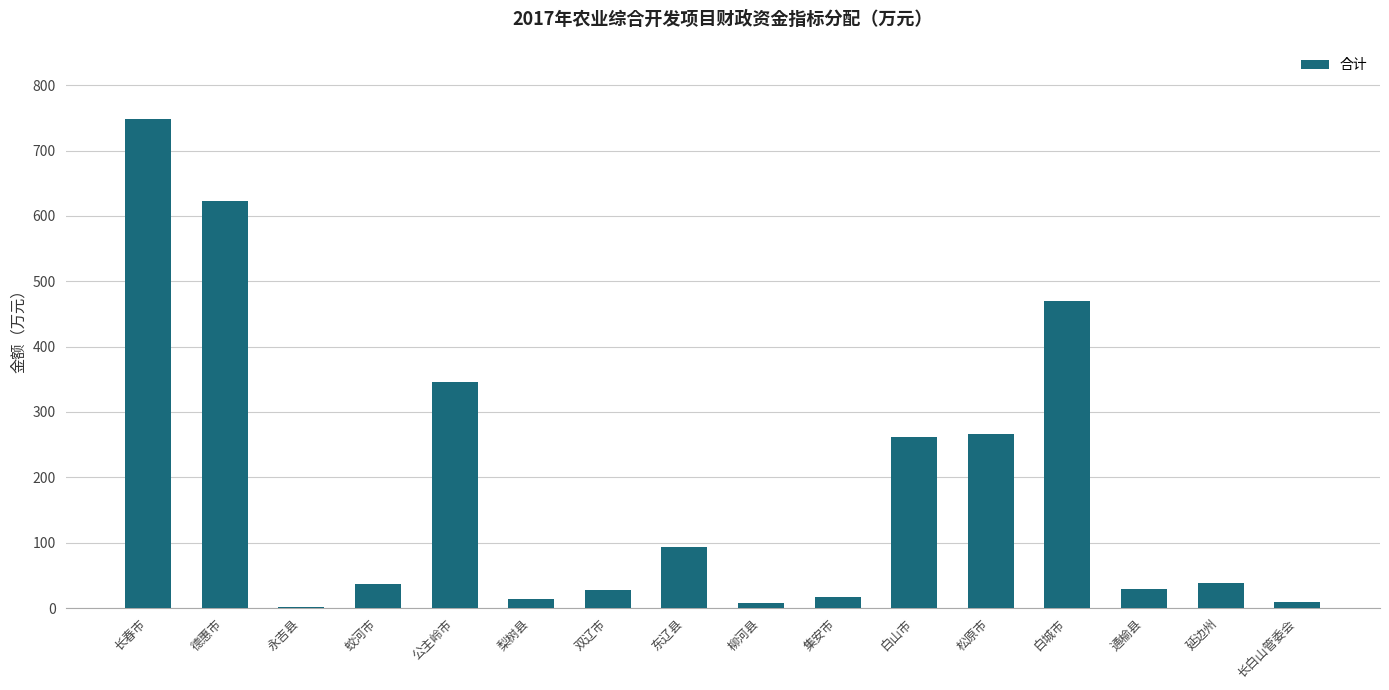

What is the change in value from 长春市 to 白山市?

-486